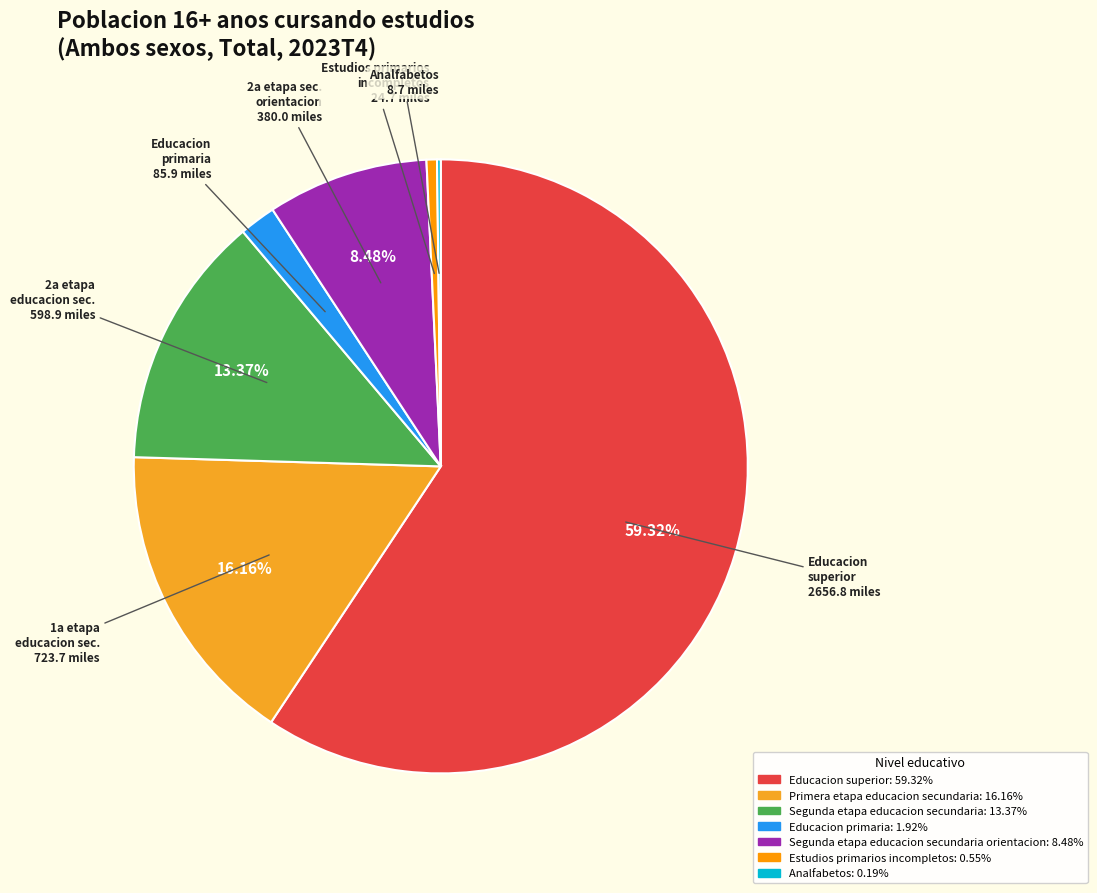

Rank the categories by value from lowest to highest.

Analfabetos, Estudios primarios incompletos, Educacion primaria, Segunda etapa educacion secundaria orientacion, Segunda etapa educacion secundaria, Primera etapa educacion secundaria, Educacion superior